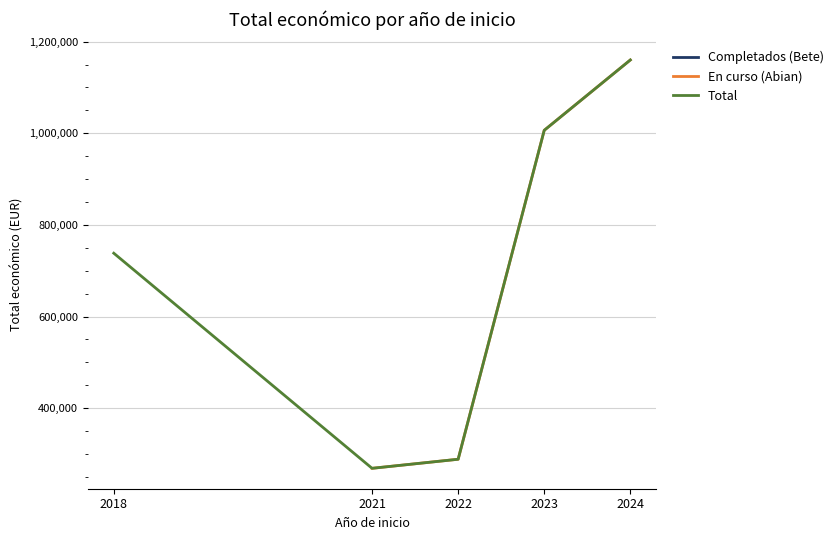

True or false: En curso (Abian) has more than 1 points higher than both neighbors.

False